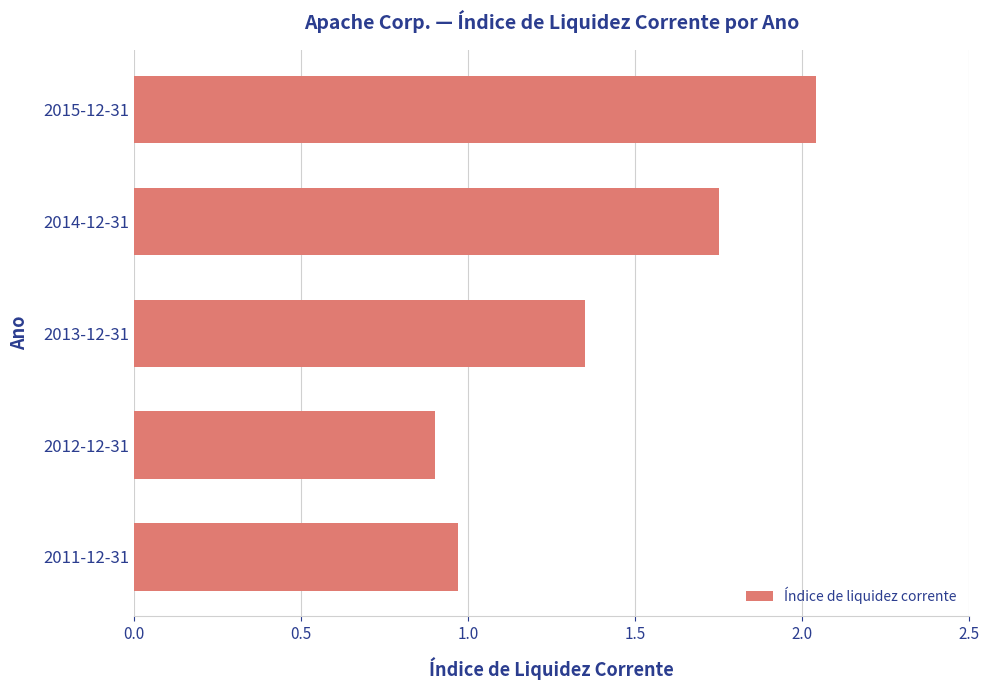

The value at 2011-12-31 is 1.7. True or false?

False